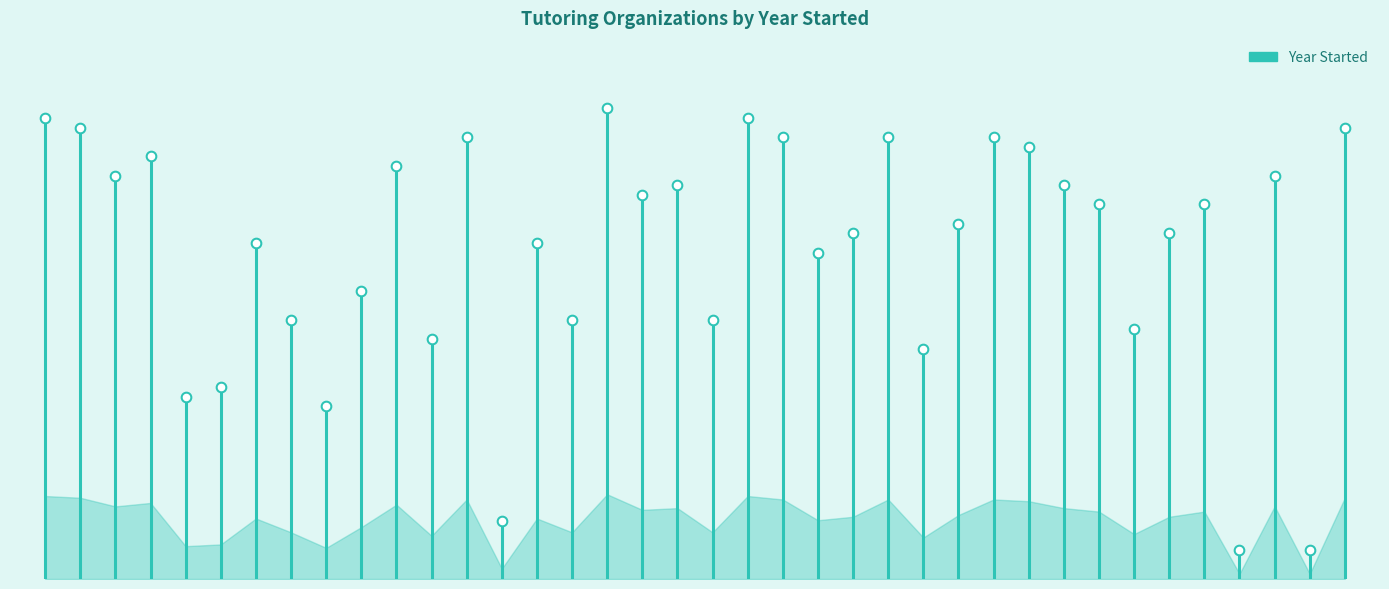

Approximately how many times larger is the value at Air Reading compared to Girls Who Math?

1.0